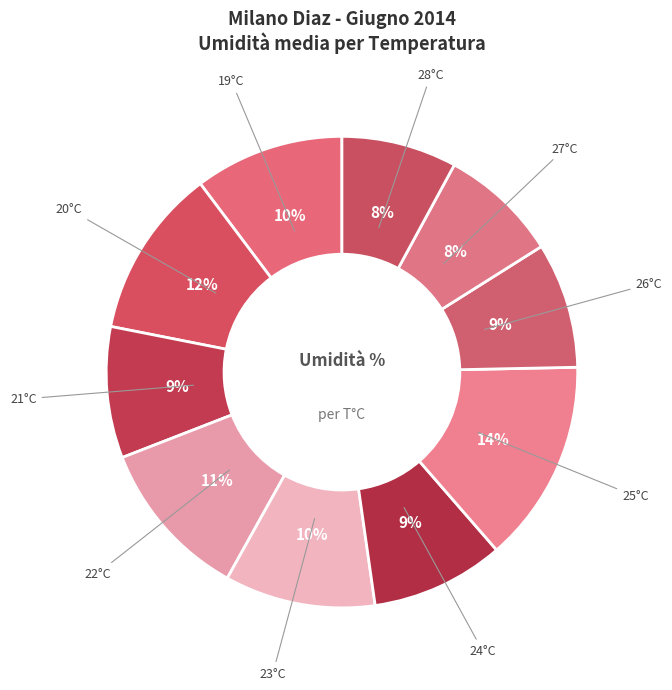

To the nearest percent, what is the average slice percentage?

10%